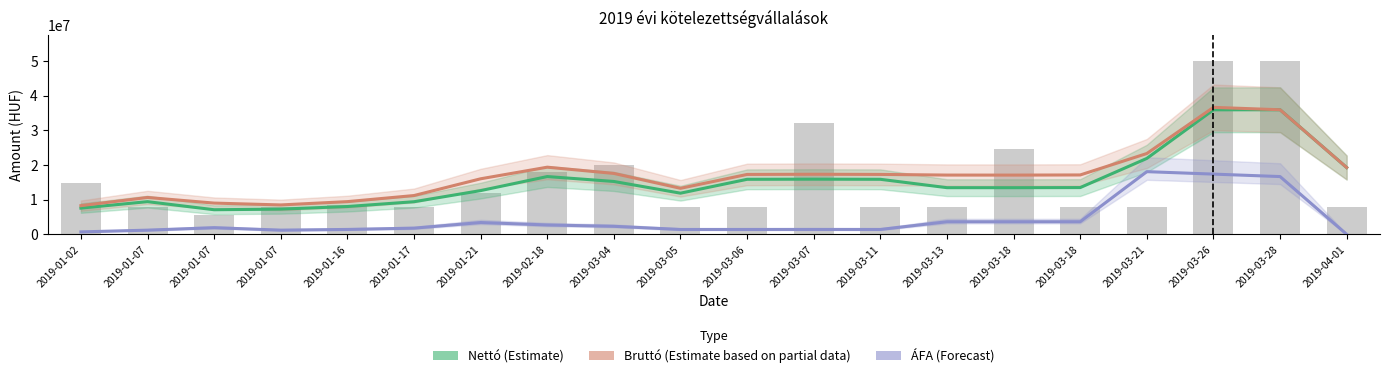

Reading right to left, extract all data points from this chart.

Nettó (Estimate): 2019-04-01=19266666.7	2019-03-28=35933333.3	2019-03-26=35917333.3	2019-03-21=21901400.0	2019-03-18=13487421.7	2019-03-18=13454888.3	2019-03-13=13460988.3	2019-03-11=15874966.7	2019-03-07=15913500.0	2019-03-06=15872810.0	2019-03-05=11872810.0	2019-03-04=15251403.0	2019-02-18=16668593.0	2019-01-21=12615264.7	2019-01-17=9406671.7	2019-01-16=8024071.7	2019-01-07=7272400.0	2019-01-07=7095700.0	2019-01-07=9428300.0	2019-01-02=7566633.3
Bruttó (Estimate based on partial data): 2019-04-01=19266666.7	2019-03-28=35933333.3	2019-03-26=36624013.3	2019-03-21=23314778.0	2019-03-18=17129025.7	2019-03-18=17087708.3	2019-03-13=17095455.3	2019-03-11=17281207.7	2019-03-07=17330145.0	2019-03-06=17278468.7	2019-03-05=13278468.7	2019-03-04=17569281.7	2019-02-18=19369113.0	2019-01-21=16021386.0	2019-01-17=11192273.0	2019-01-16=9436371.0	2019-01-07=8481748.0	2019-01-07=9011539.0	2019-01-07=10637441.0	2019-01-02=8273124.3
ÁFA (Forecast): 2019-04-01=0.0	2019-03-28=16666666.7	2019-03-26=17373346.7	2019-03-21=18080044.7	2019-03-18=3641604.0	2019-03-18=3632820.0	2019-03-13=3634467.0	2019-03-11=1406241.0	2019-03-07=1416645.0	2019-03-06=1405658.7	2019-03-05=1405658.7	2019-03-04=2317878.7	2019-02-18=2700520.0	2019-01-21=3406121.3	2019-01-17=1785601.3	2019-01-16=1412299.3	2019-01-07=1209348.0	2019-01-07=1915839.0	2019-01-07=1209141.0	2019-01-02=706491.0